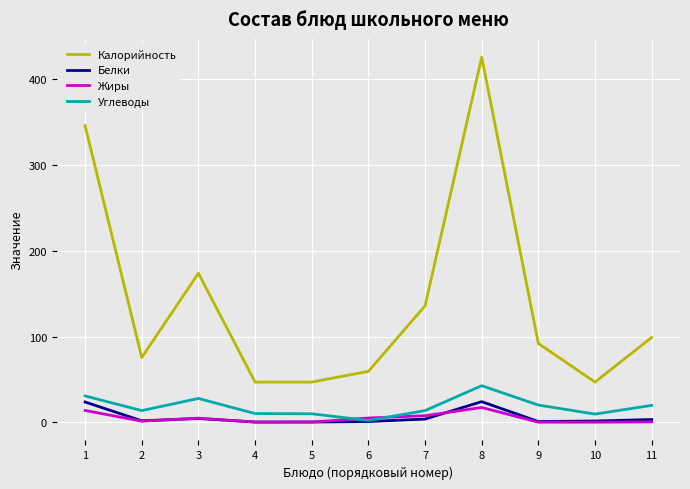

At how many categories does at least one series exceed 209?

2